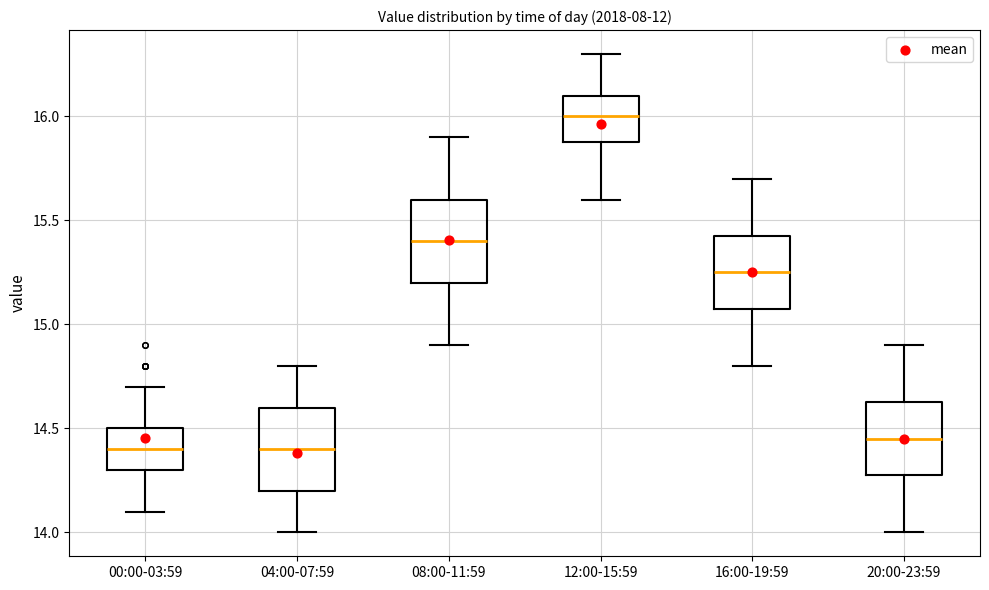

Reading left to right, read every box against the y-axis: the position of its median line, the range the box covers, and the ends of its whiskers. The values are not printed on the chart, so give them approximately, as read against the axis.

00:00-03:59: median 14.40, box 14.30 to 14.50, whiskers 14.10 to 14.70
04:00-07:59: median 14.40, box 14.20 to 14.60, whiskers 14.00 to 14.80
08:00-11:59: median 15.40, box 15.20 to 15.60, whiskers 14.90 to 15.90
12:00-15:59: median 16.00, box 15.90 to 16.10, whiskers 15.60 to 16.30
16:00-19:59: median 15.25, box 15.10 to 15.45, whiskers 14.80 to 15.70
20:00-23:59: median 14.45, box 14.30 to 14.65, whiskers 14.00 to 14.90